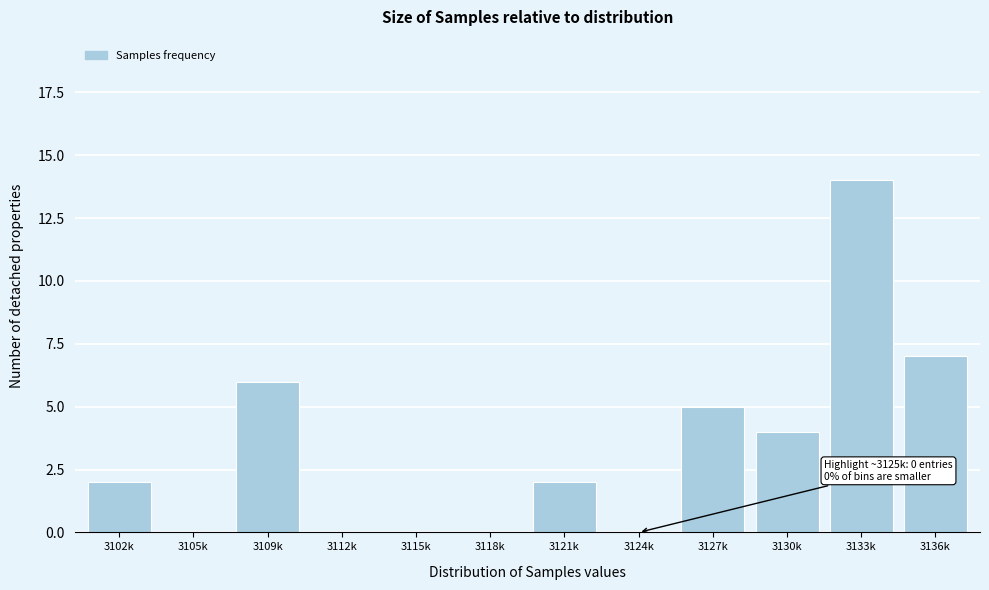

Reading left to right, transcribe all the data shown in this chart.

3102k=2	3105k=0	3109k=6	3112k=0	3115k=0	3118k=0	3121k=2	3124k=0	3127k=5	3130k=4	3133k=14	3136k=7